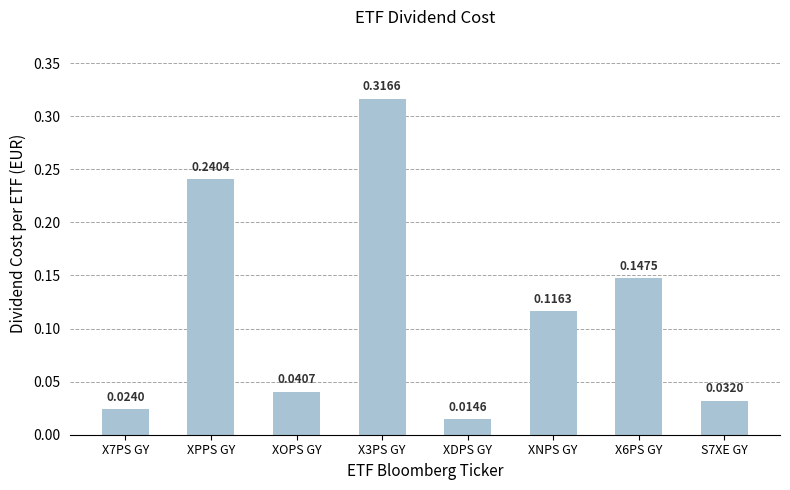

Rank the categories by value from highest to lowest.

X3PS GY, XPPS GY, X6PS GY, XNPS GY, XOPS GY, S7XE GY, X7PS GY, XDPS GY